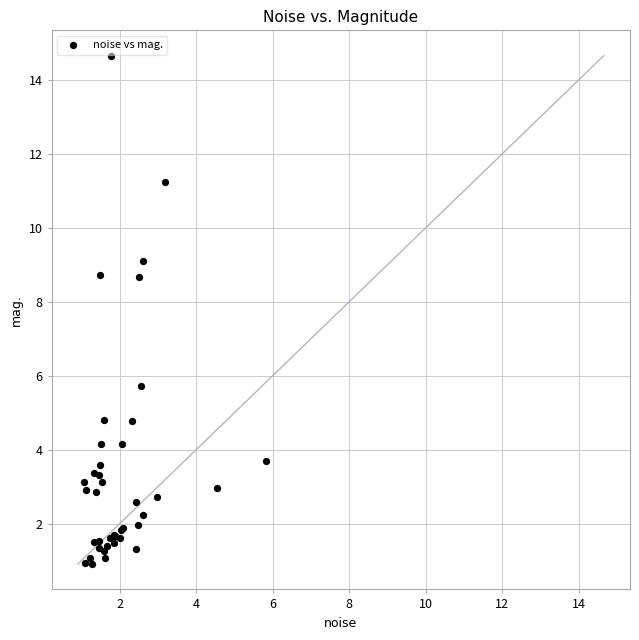

What Y value in the scatter plot is closest to 7?

5.7